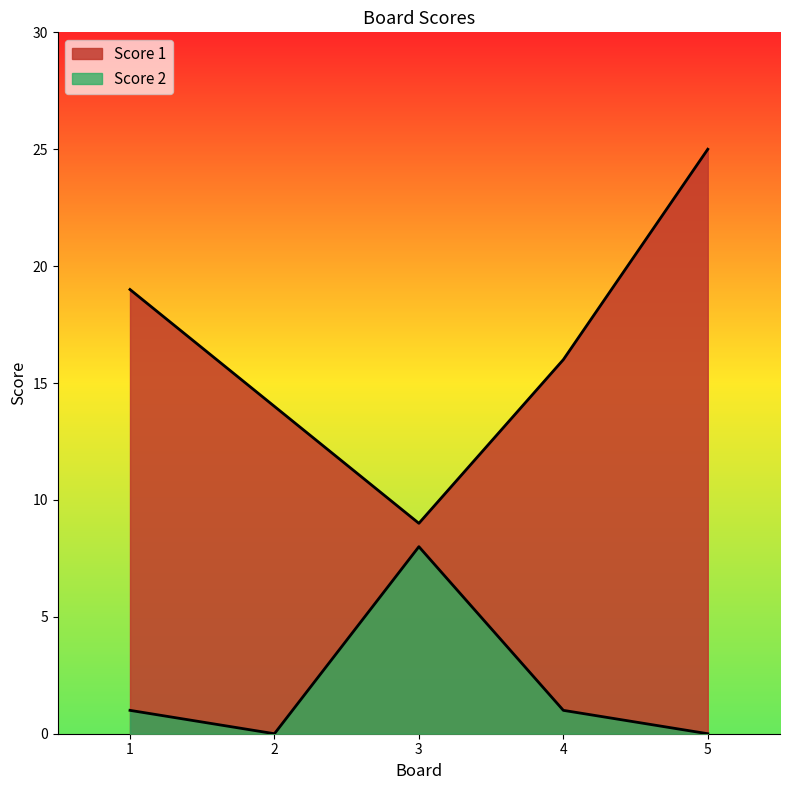

At which category is the sum across all series the highest?

5